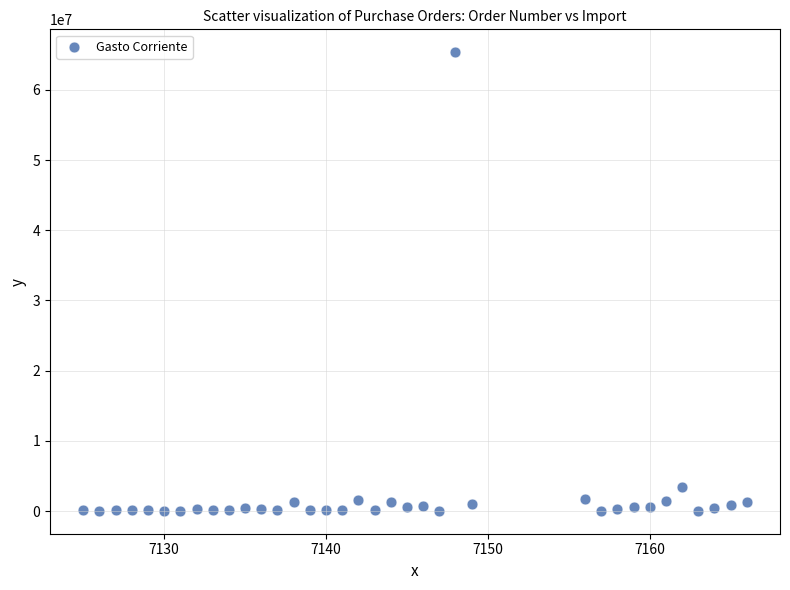

What Y value in the scatter plot is closest to 32699844?

3500000.0